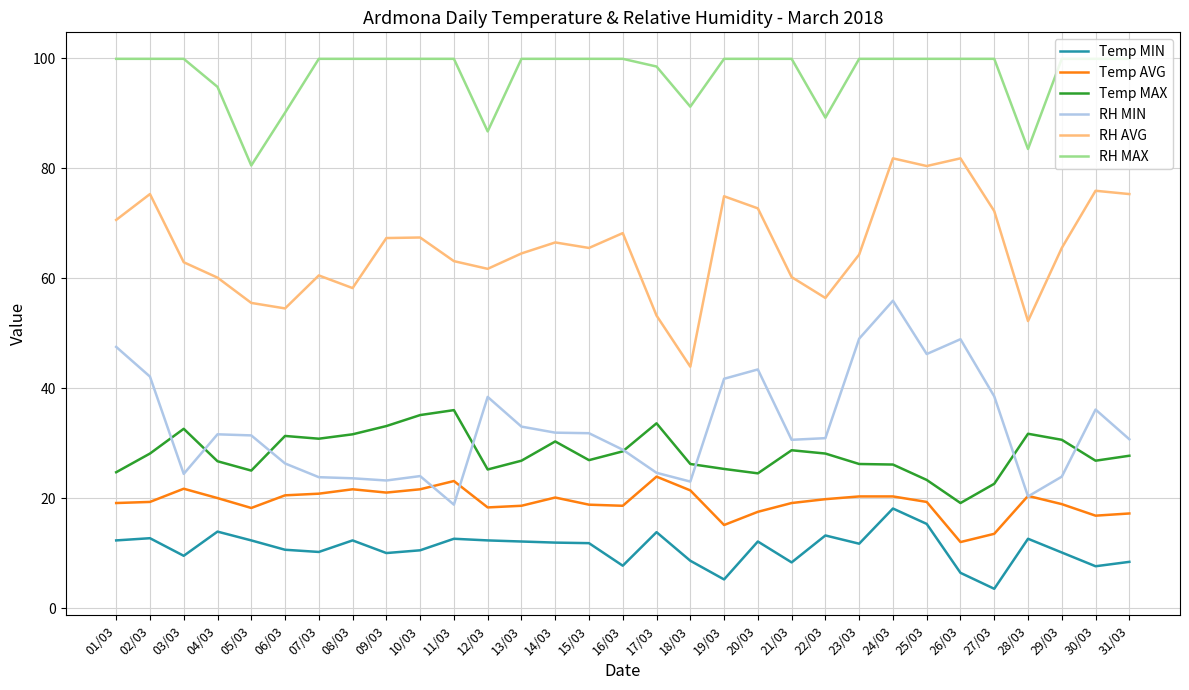

True or false: Temp MIN has more than 0 interior local peaks.

True